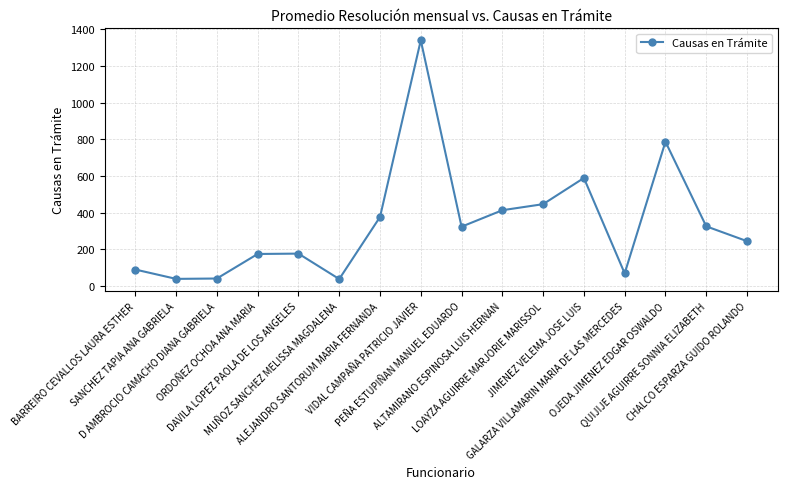

Which label corresponds to the largest value in the chart?

VIDAL CAMPAÑA PATRICIO JAVIER